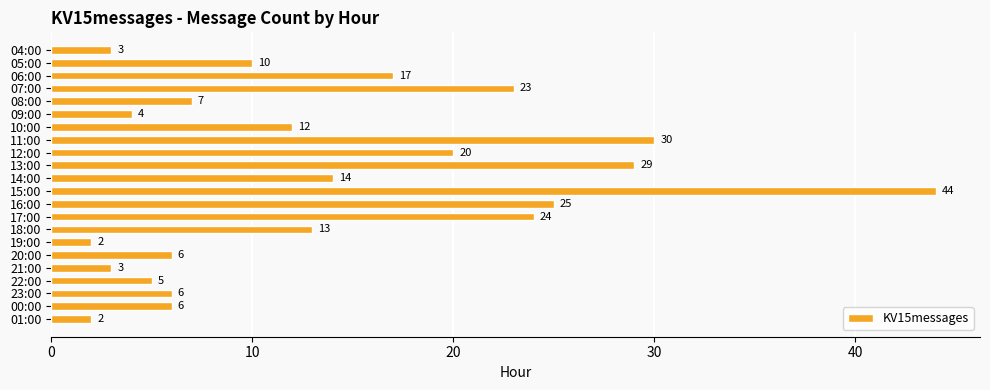

Reading top to bottom, what are all the values shown in this chart?

3	10	17	23	7	4	12	30	20	29	14	44	25	24	13	2	6	3	5	6	6	2